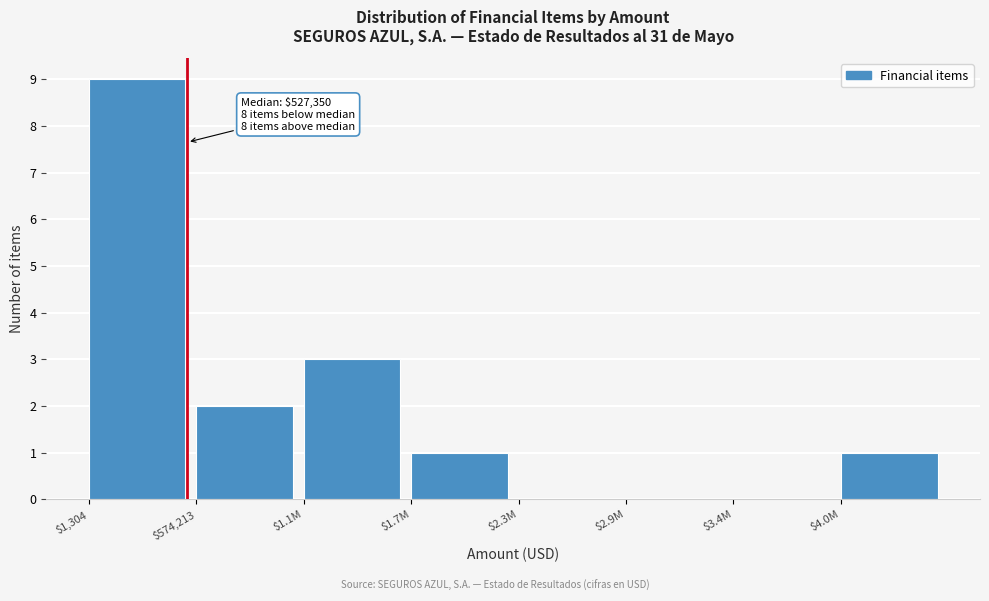

True or false: the data shows 6 at $2.3M.

False